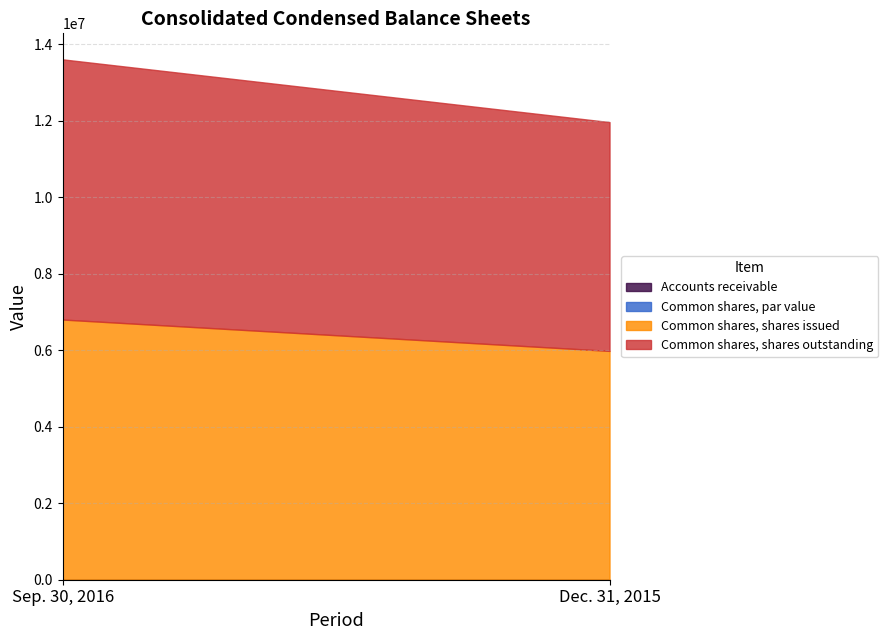

What is the value of the Common shares issued point at the 1st from the left?

6801000